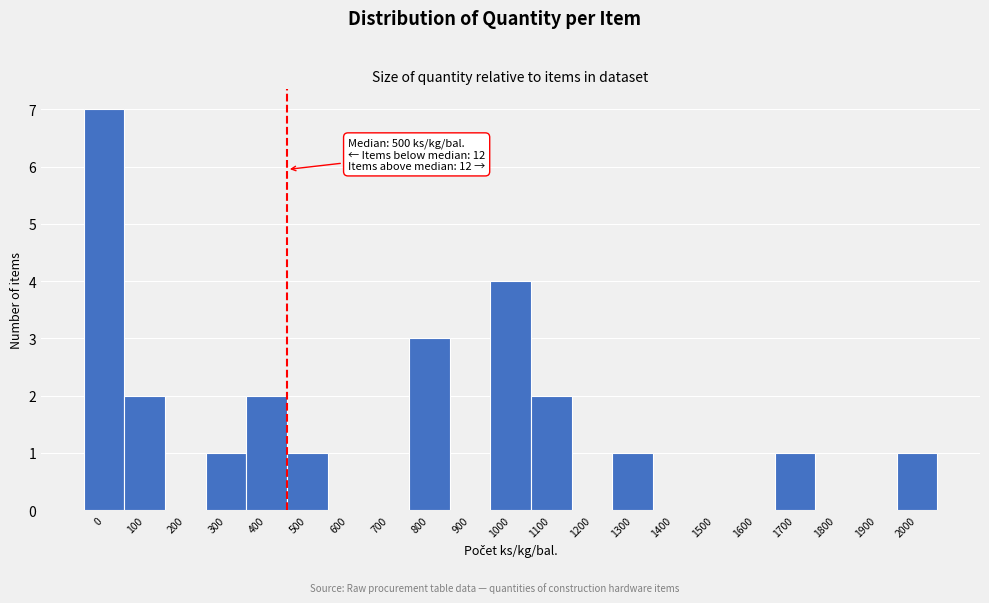

Reading left to right, extract all data points from this chart.

0=7	100=2	200=0	300=1	400=2	500=1	600=0	700=0	800=3	900=0	1000=4	1100=2	1200=0	1300=1	1400=0	1500=0	1600=0	1700=1	1800=0	1900=0	2000=1